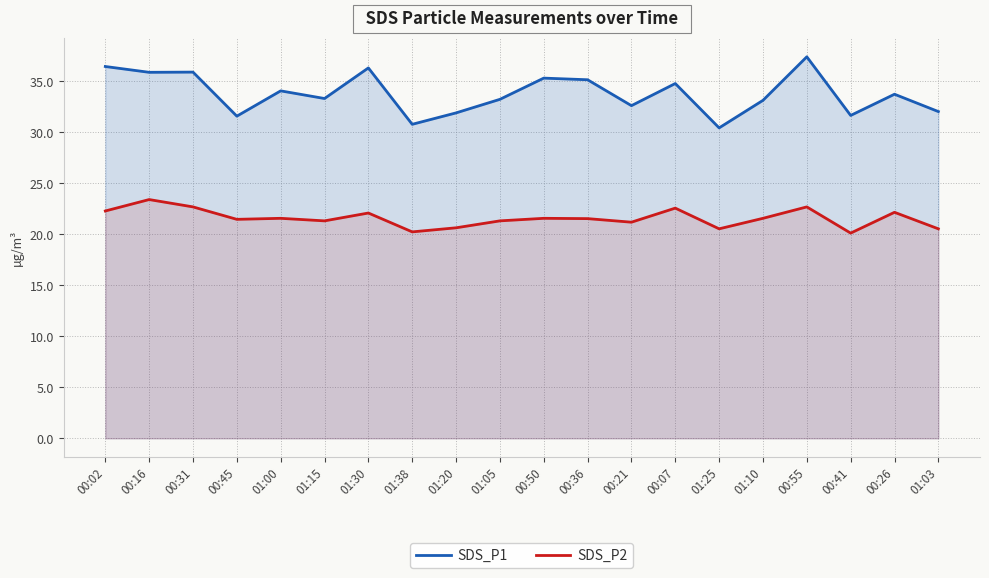

What position from the right is 00:02?

20